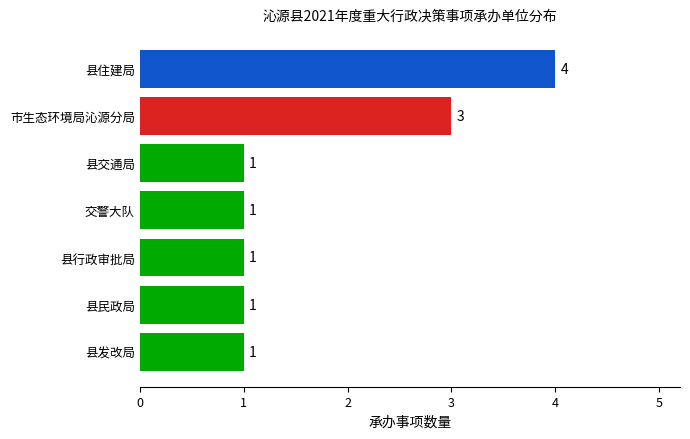

The chart shows a value of 2 at 县发改局. True or false?

False